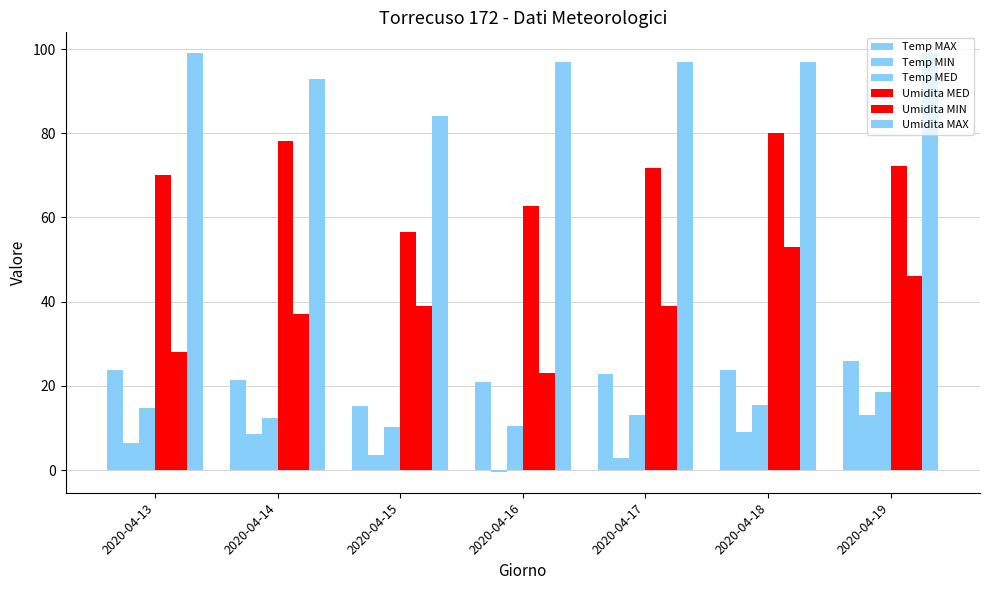

Where is Umidita MED nearest to the value 68?

2020-04-13